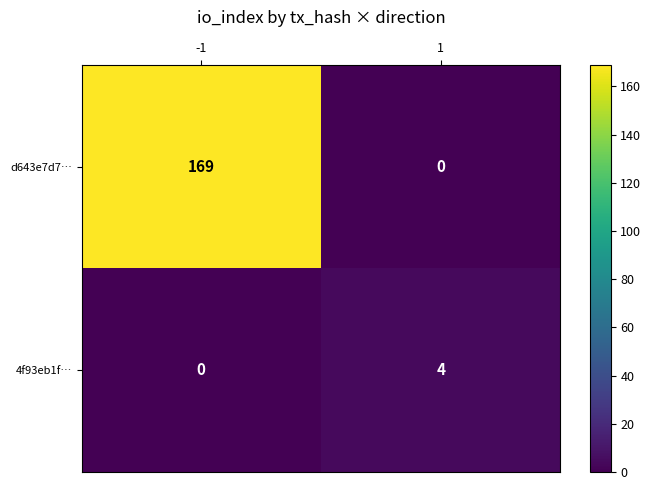

Reading right to left, what are all the values shown in this chart?

d643e7d7…: 1=0	-1=169
4f93eb1f…: 1=4	-1=0